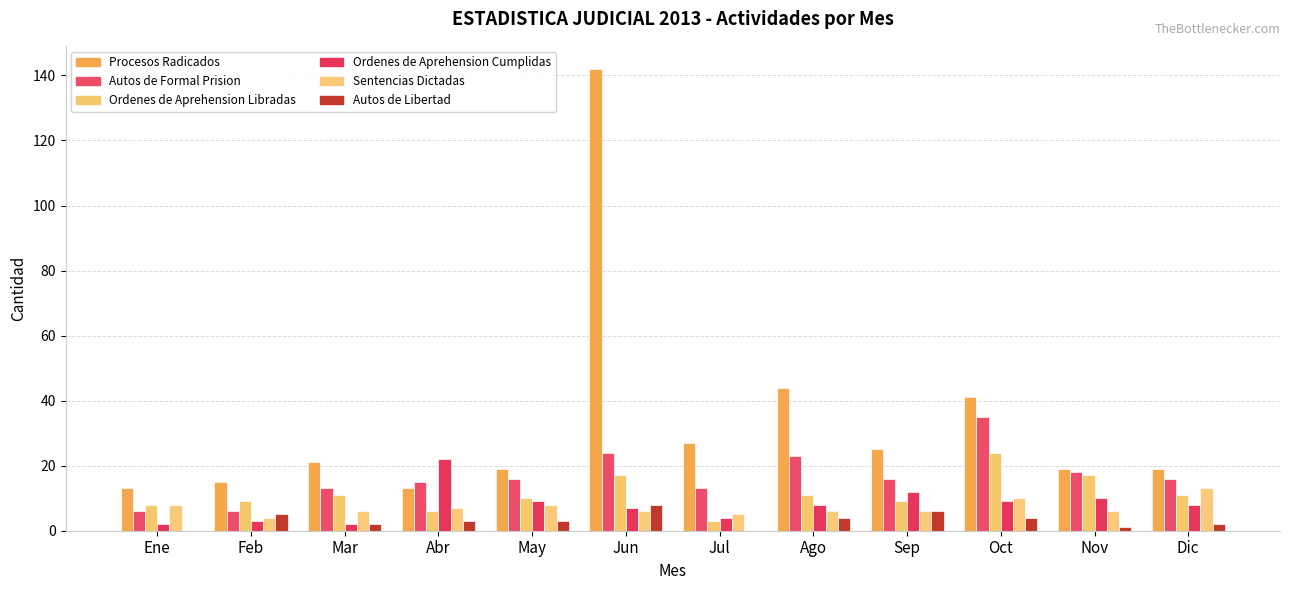

What is the average value of the Procesos Radicados series?

33